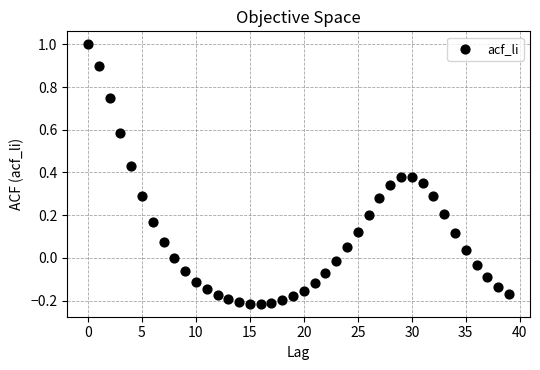

What is the range of Y values (max minus min)?

1.2